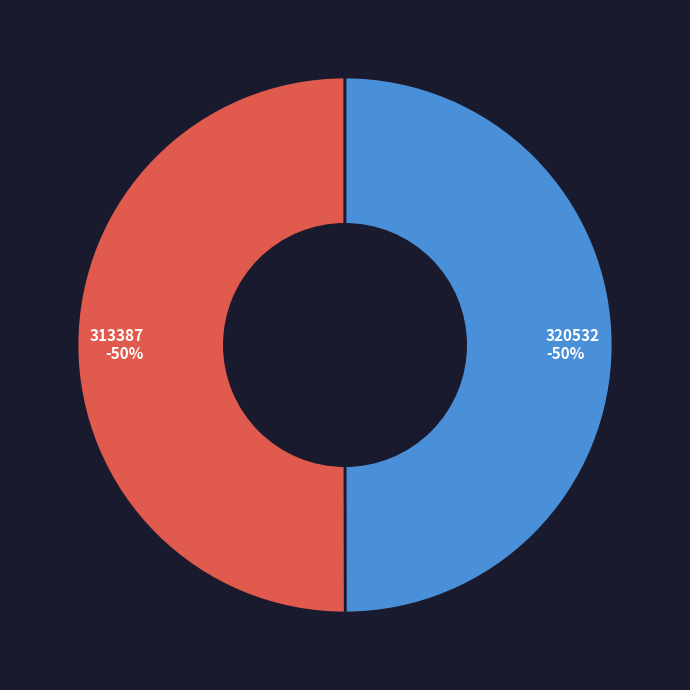

Is there a majority slice in this chart?

Yes